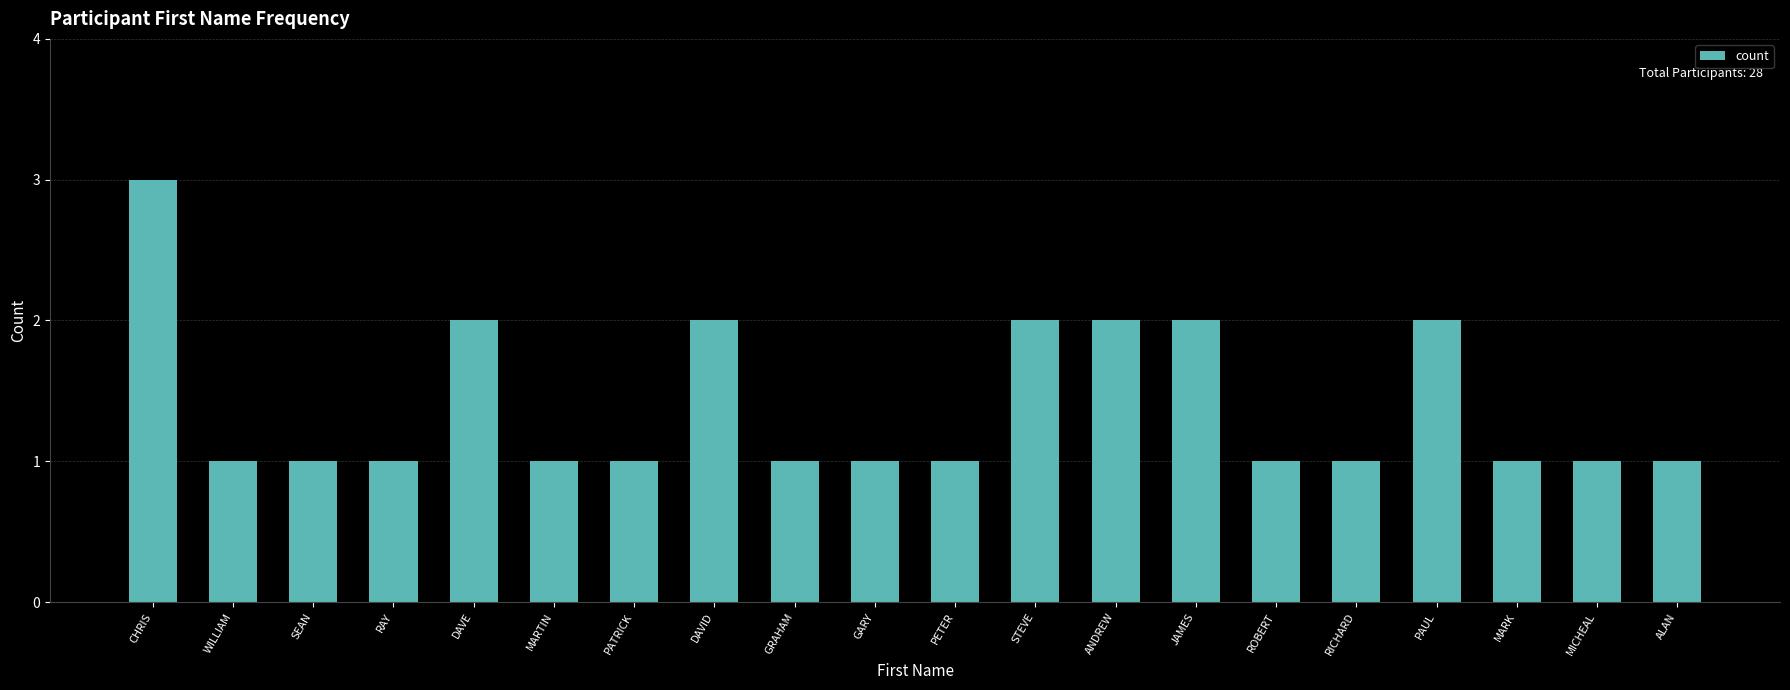

True or false: the data shows 1 at ANDREW.

False